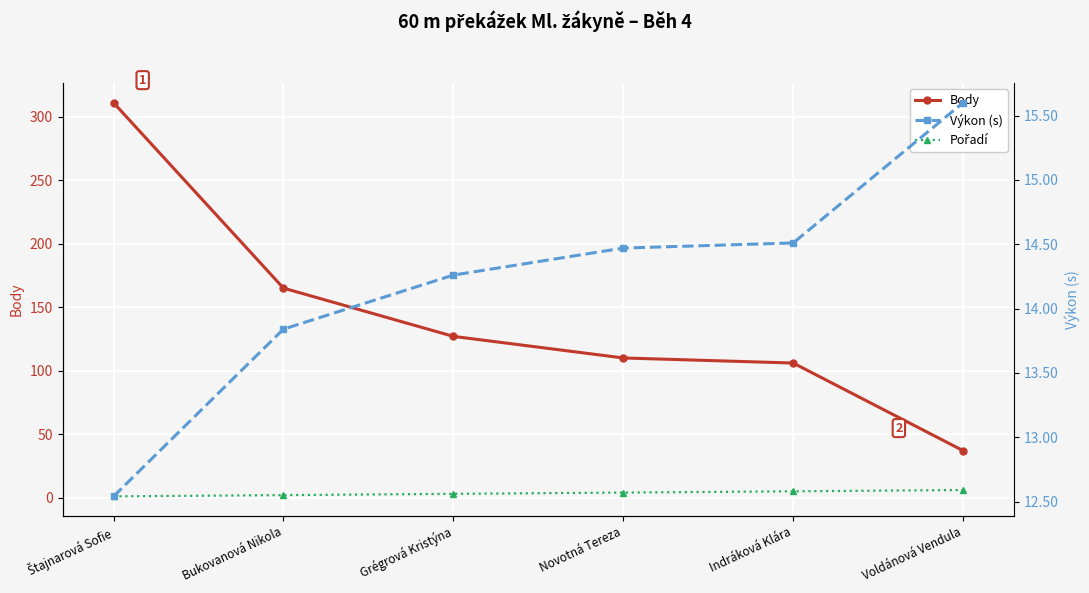

What is the label of the 1st point from the right?

Voldánová Vendula